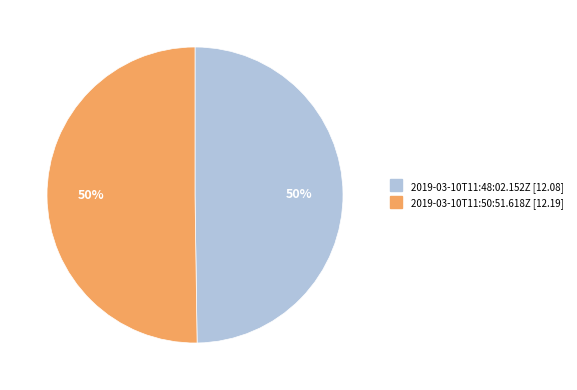

Is it true that 2019-03-10T11:50:51.618Z is 56% of the pie?

False